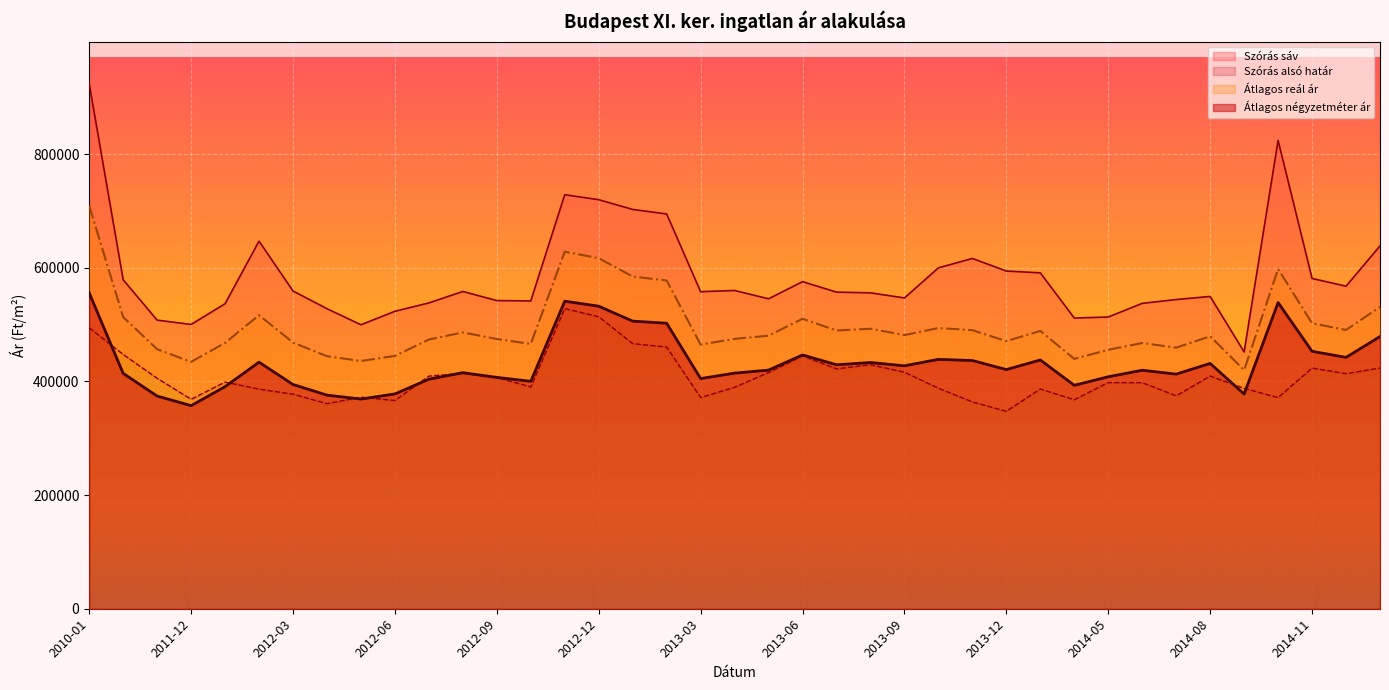

What is the difference between the Szórás alsó határ values at 2013-11 and 2012-04?

3116